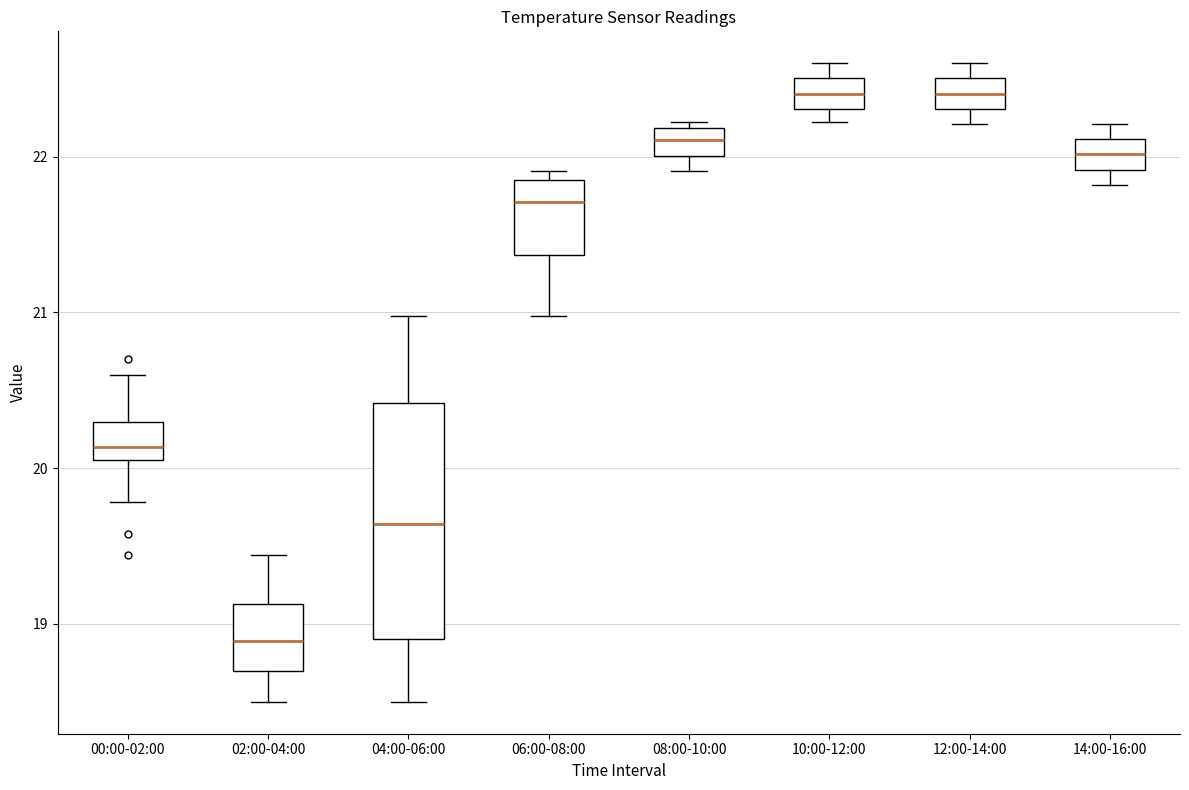

Reading left to right, transcribe this box plot: for each box, give where its median line is, the range the box spans, and where its two whiskers end, as read against the y-axis. The values are not printed on the chart, so give them approximately, as read against the axis.

00:00-02:00: median 20.1 (just above the box's lower edge), box 20.1 to 20.3, whiskers 19.8 to 20.6
02:00-04:00: median 18.9, box 18.7 to 19.1, whiskers 18.5 to 19.4
04:00-06:00: median 19.6, box 18.9 to 20.4, whiskers 18.5 to 21.0
06:00-08:00: median 21.7, box 21.4 to 21.9, whiskers 21.0 to 21.9 (just above the box's upper edge)
08:00-10:00: median 22.1, box 22.0 to 22.2, whiskers 21.9 to 22.2 (just above the box's upper edge)
10:00-12:00: median 22.4, box 22.3 to 22.5, whiskers 22.2 to 22.6
12:00-14:00: median 22.4, box 22.3 to 22.5, whiskers 22.2 to 22.6
14:00-16:00: median 22.0, box 21.9 to 22.1, whiskers 21.8 to 22.2